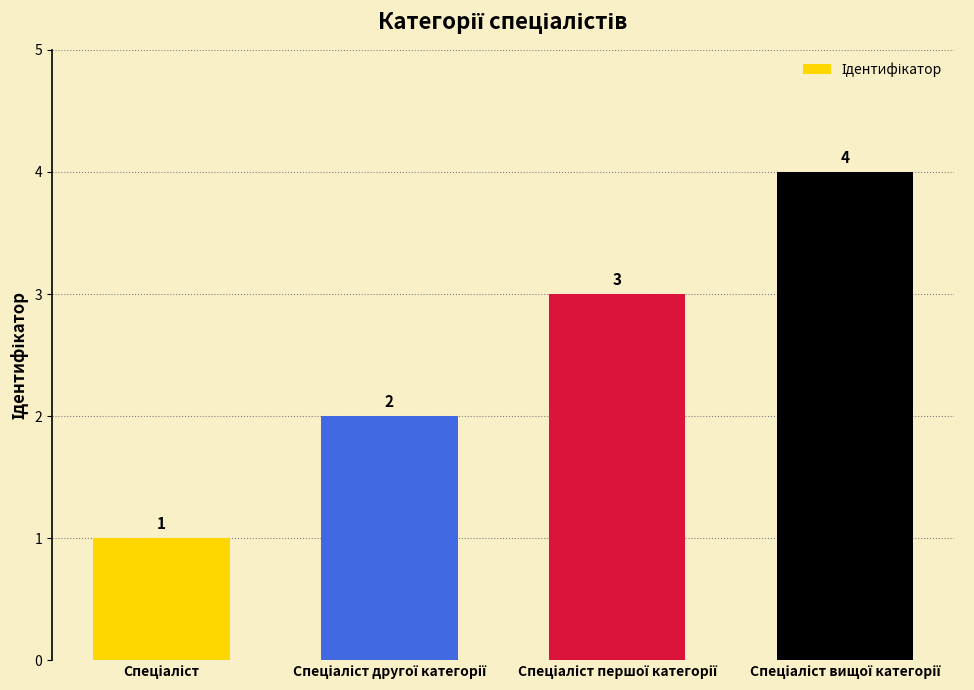

Reading right to left, what are all the values shown in this chart?

4	3	2	1